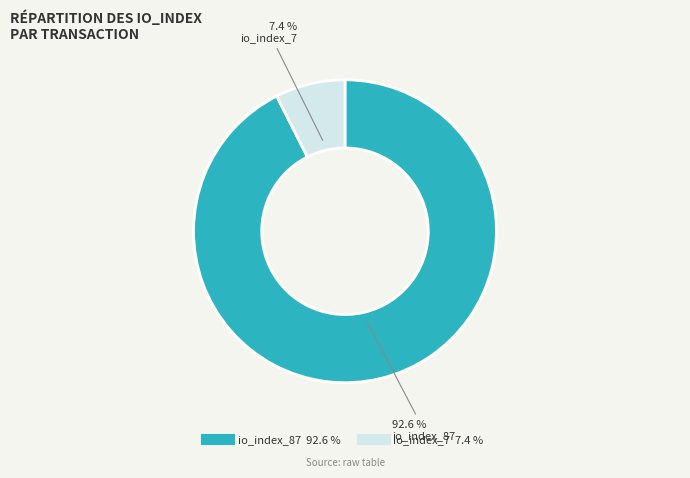

How many segments does this pie chart have?

2